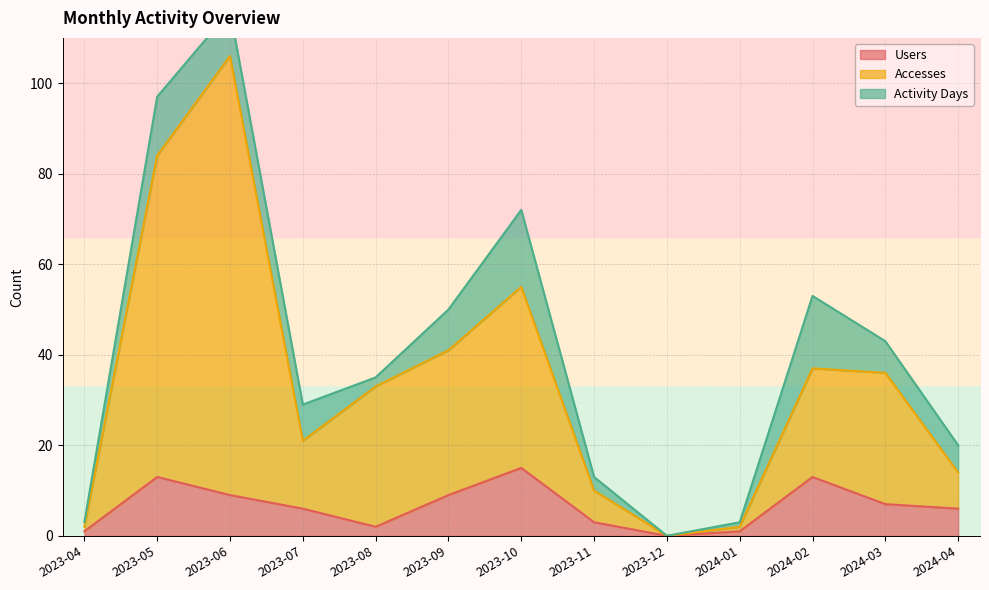

The value of Accesses at 2024-02 is 13. True or false?

False